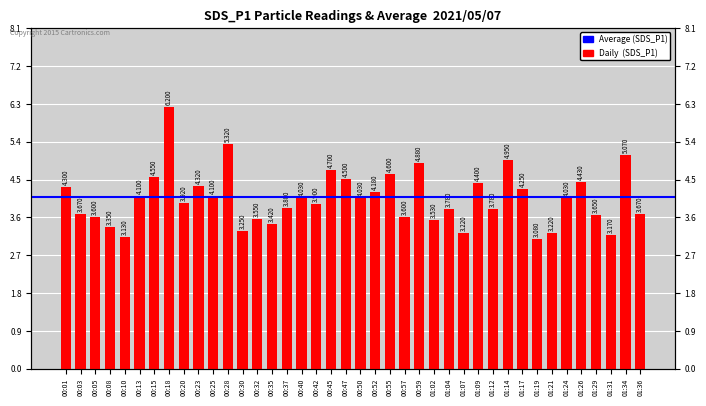

Which has a higher value, 01:07 or 01:02?

01:02